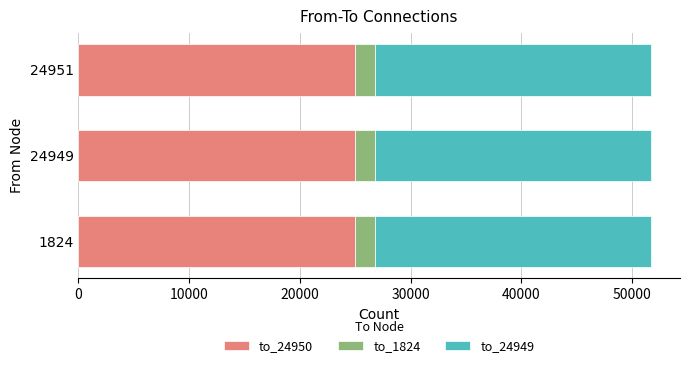

The value of to_24950 at 24951 is 24950. True or false?

True